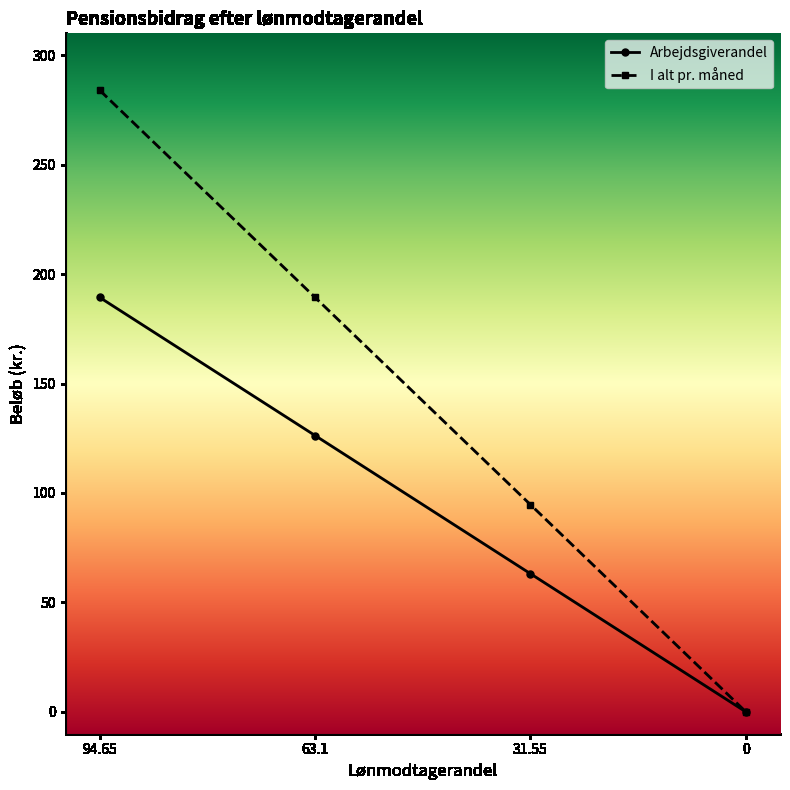

At which label does Arbejdsgiverandel reach its peak?

94.65